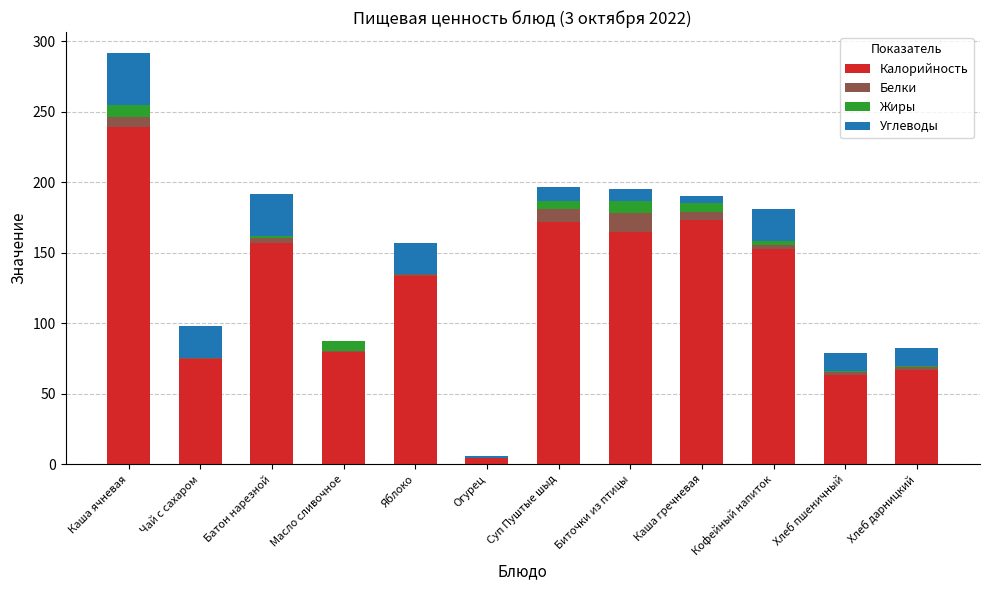

The value of Калорийность at Кофейный напиток is 153.0. True or false?

True